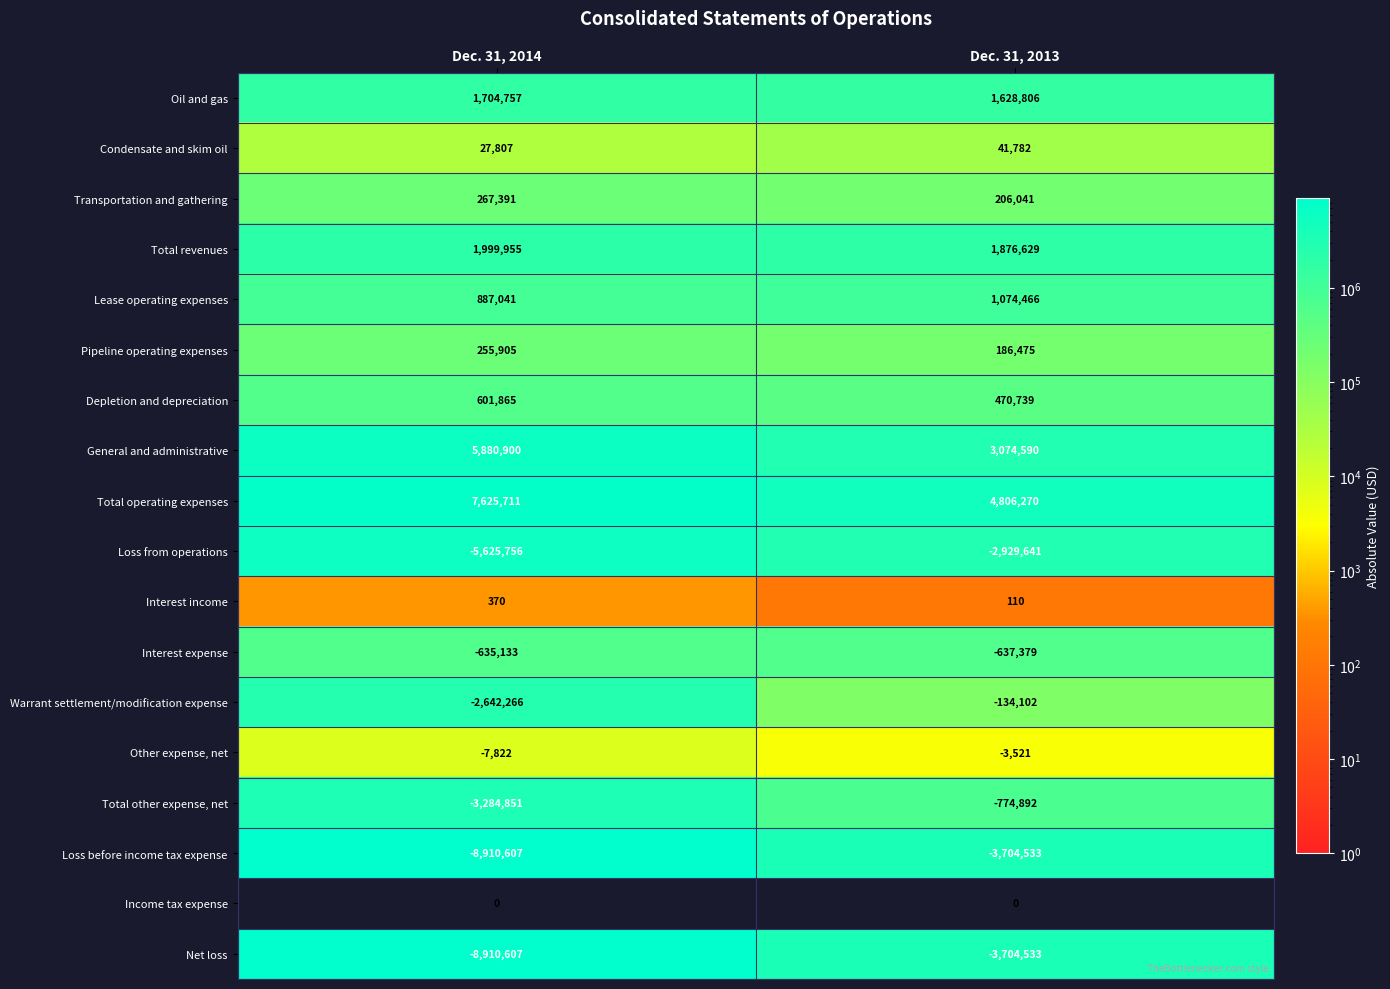

How many distinct data groups are displayed?

18